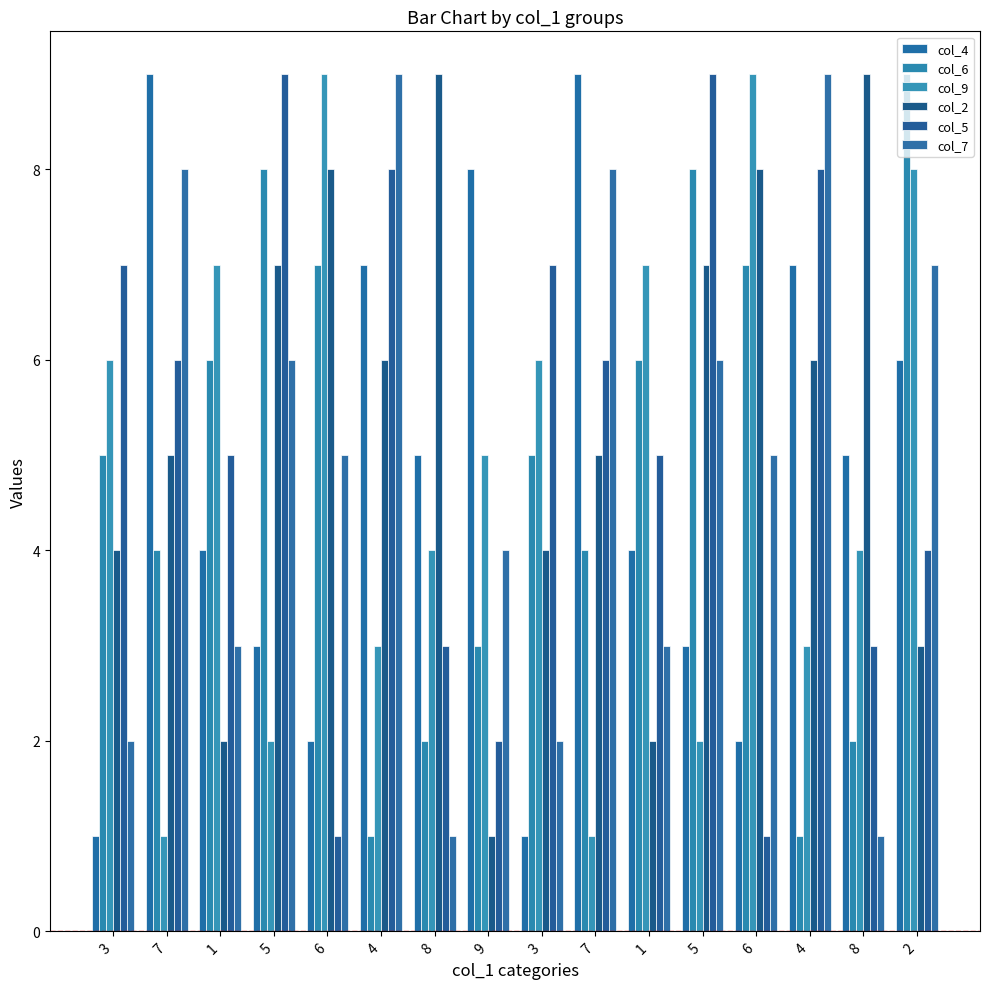

Are the bars grouped side by side (vs. stacked)?

Yes